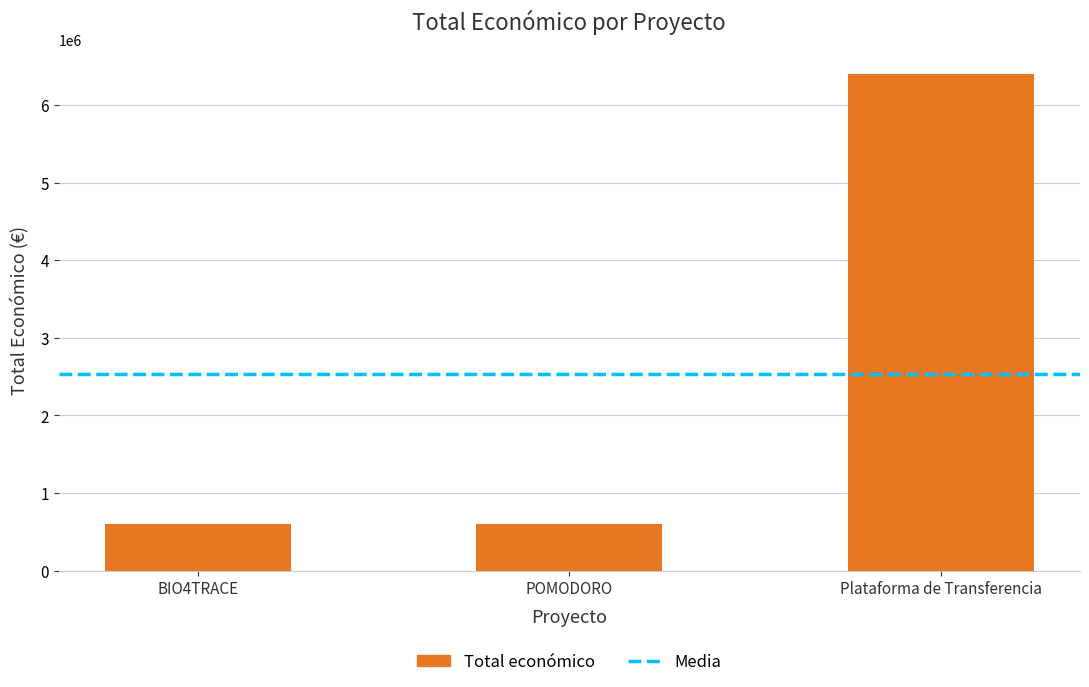

How many bars are there in total?

3